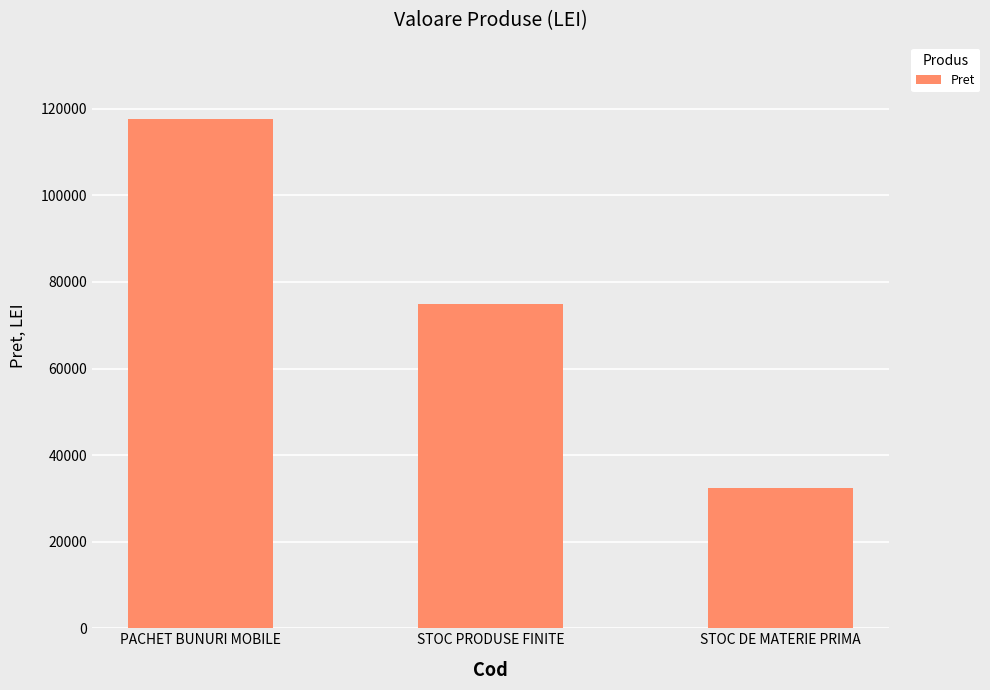

What is the change in value from PACHET BUNURI MOBILE to STOC DE MATERIE PRIMA?

-85154